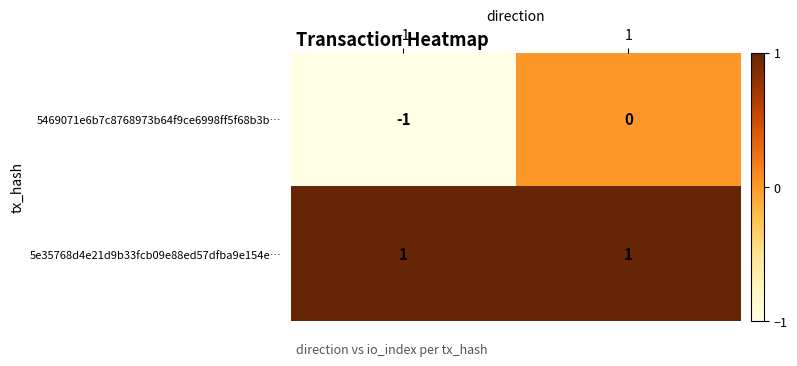

The 5e35768d4e21d9b33fcb09e88ed57dfba9e154e… series shows 1 at -1. True or false?

True